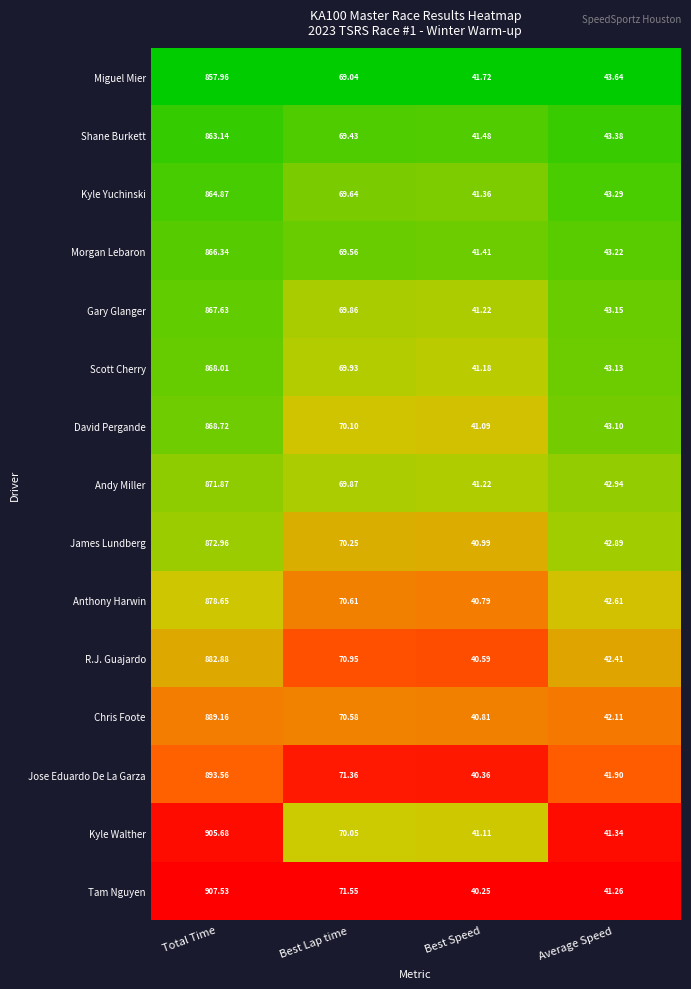

At which label is Tam Nguyen closest to 473?

Best Lap time